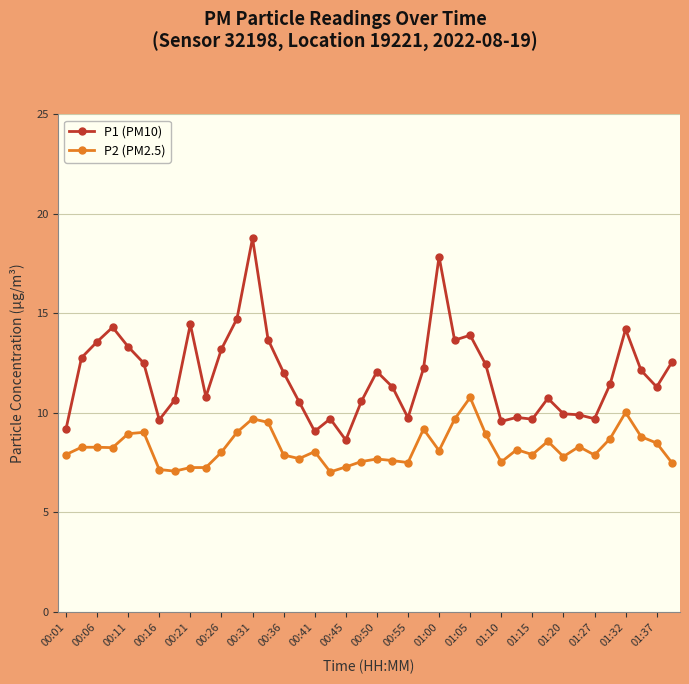

Which series has the largest range (max minus min)?

P1 (PM10)